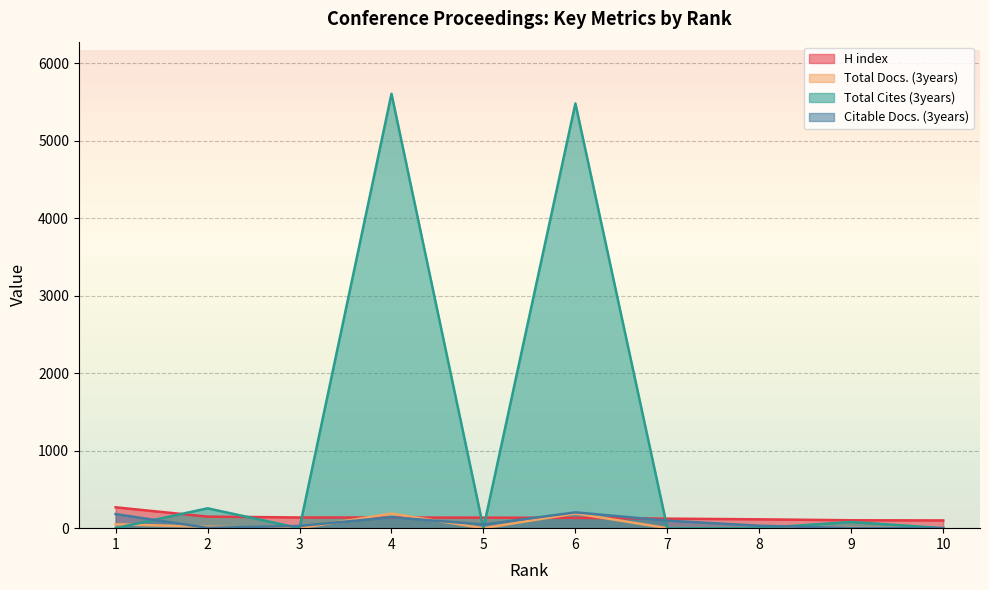

What is the average value of the Total Cites (3years) series?

1142